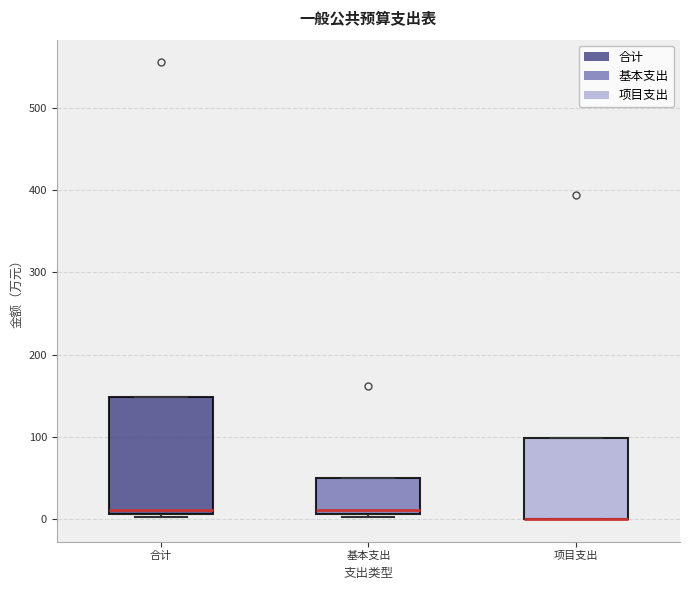

Reading left to right, transcribe this box plot: for each box, give where its median line is, the range the box spans, and where its two whiskers end, as read against the y-axis. The values are not printed on the chart, so give them approximately, as read against the axis.

合计: median 10 (just above the box's lower edge), box 10 to 150, whiskers 0 to 150
基本支出: median 10 (just above the box's lower edge), box 10 to 50, whiskers 0 to 50
项目支出: median 0 (drawn on the box's lower edge), box 0 to 100, whiskers 0 to 100